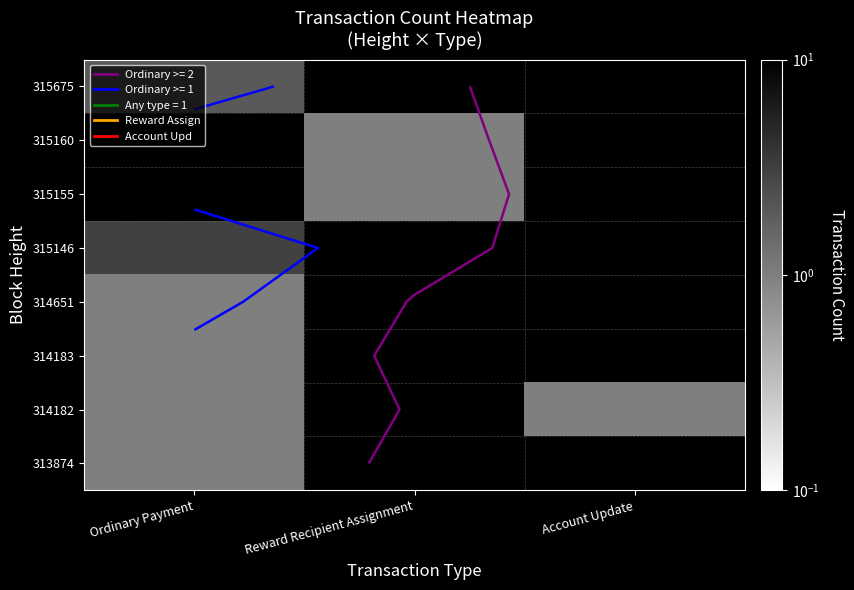

At Ordinary Payment, list the series in order from largest to smallest.

315146, 315675, 314651, 314183, 314182, 313874, 315160, 315155